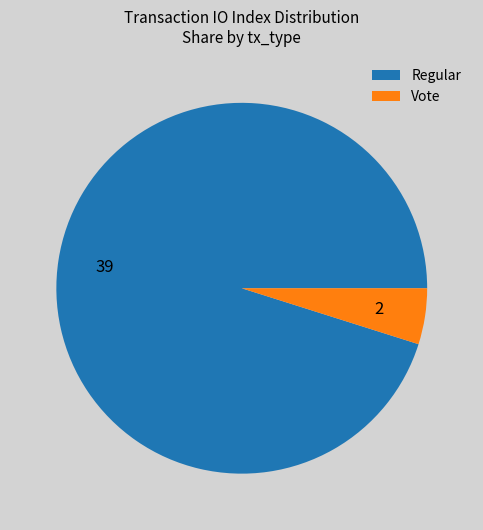

Is the sum of Regular and Vote greater than half?

Yes